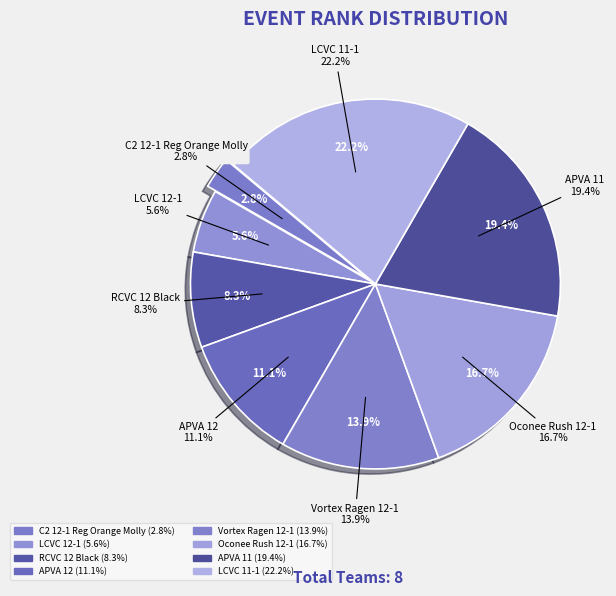

Is it true that APVA 11 is 8% of the pie?

False